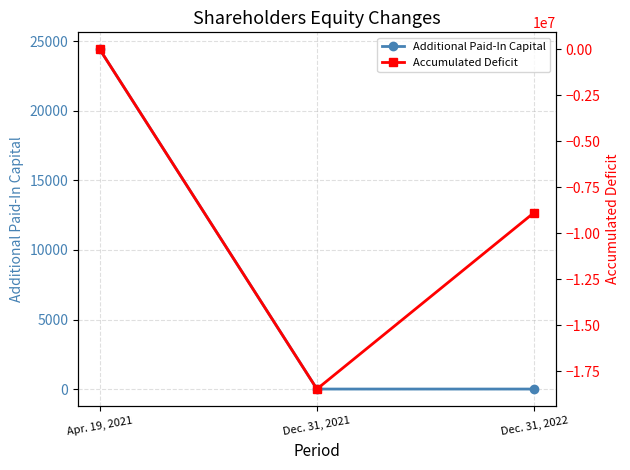

What is the difference between the maximum and second lowest values in the Additional Paid-In Capital series?

24425